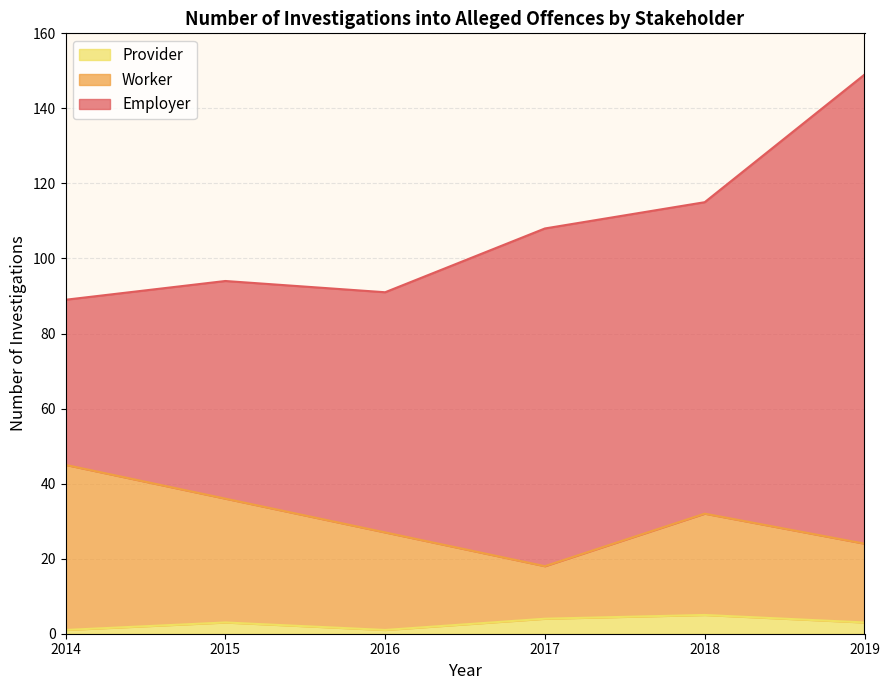

True or false: Worker and Provider intersect in this chart.

False